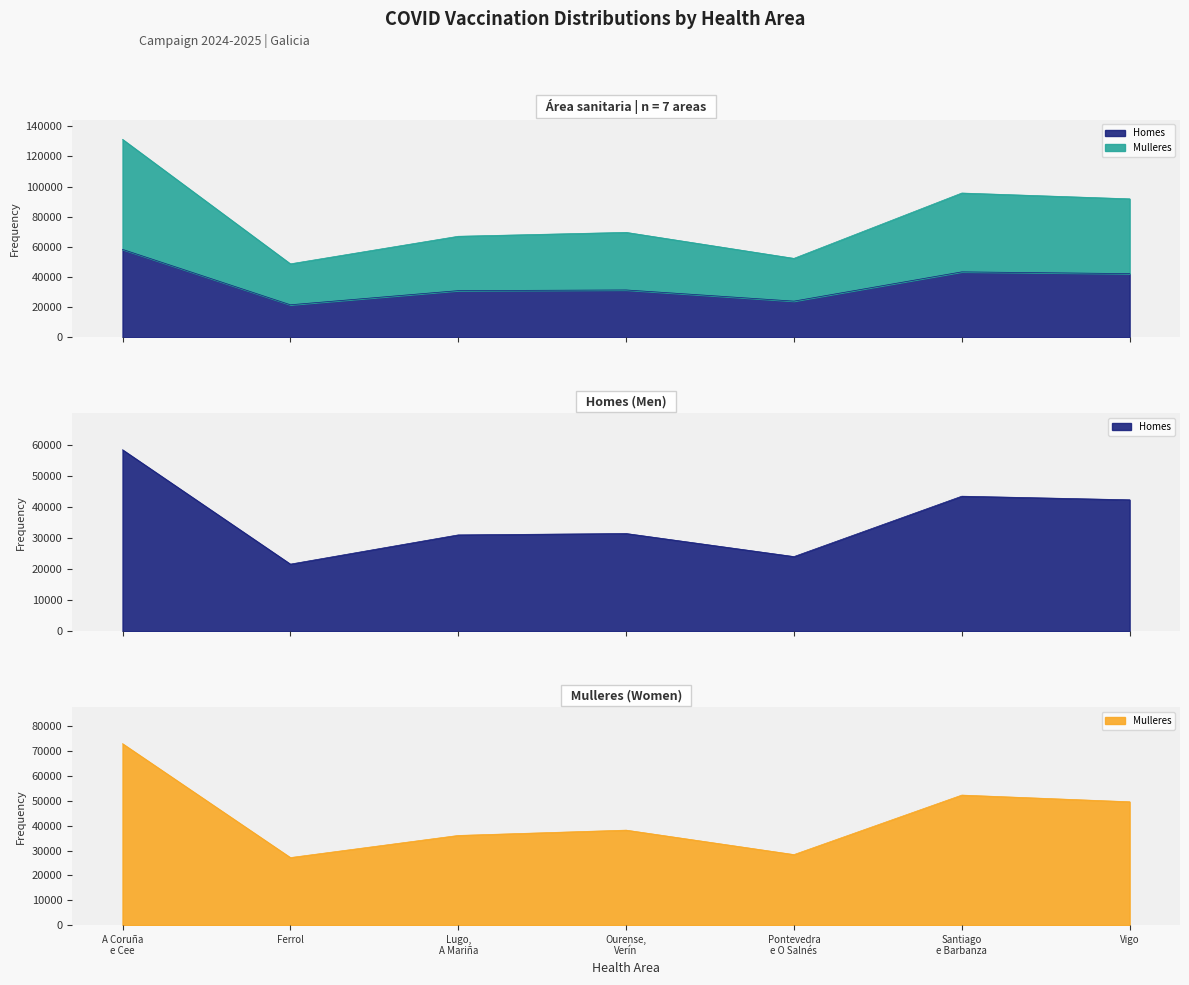

True or false: Mulleres has more than 2 points higher than both neighbors.

False